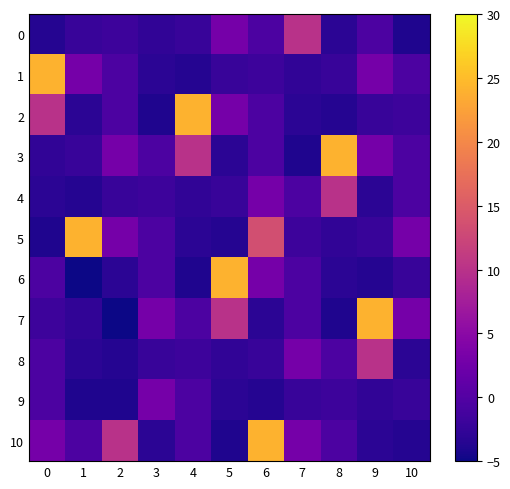

At 3, list the series in order from largest to smallest.

7, 9, 3, 5, 6, 4, 8, 0, 1, 10, 2